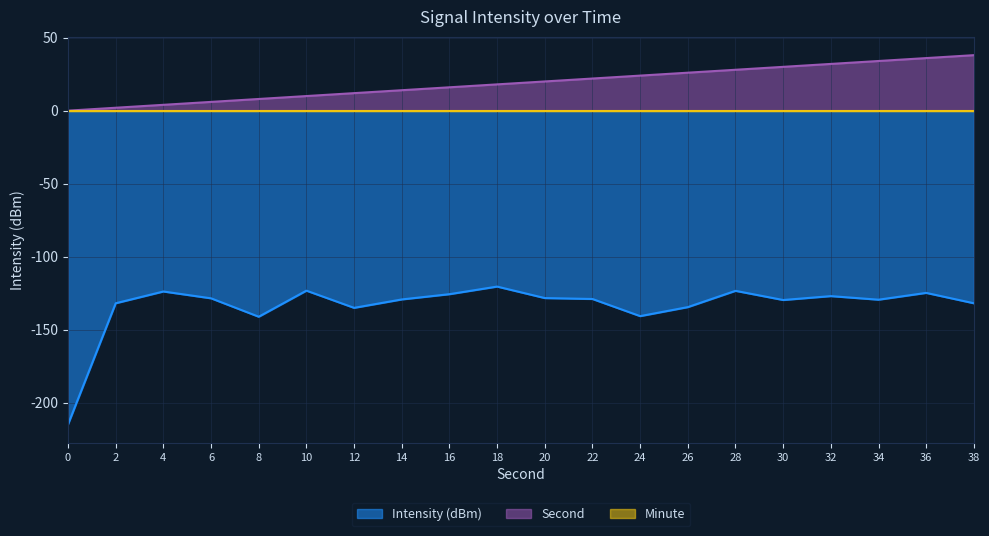

What is the smallest value displayed?

-214.8